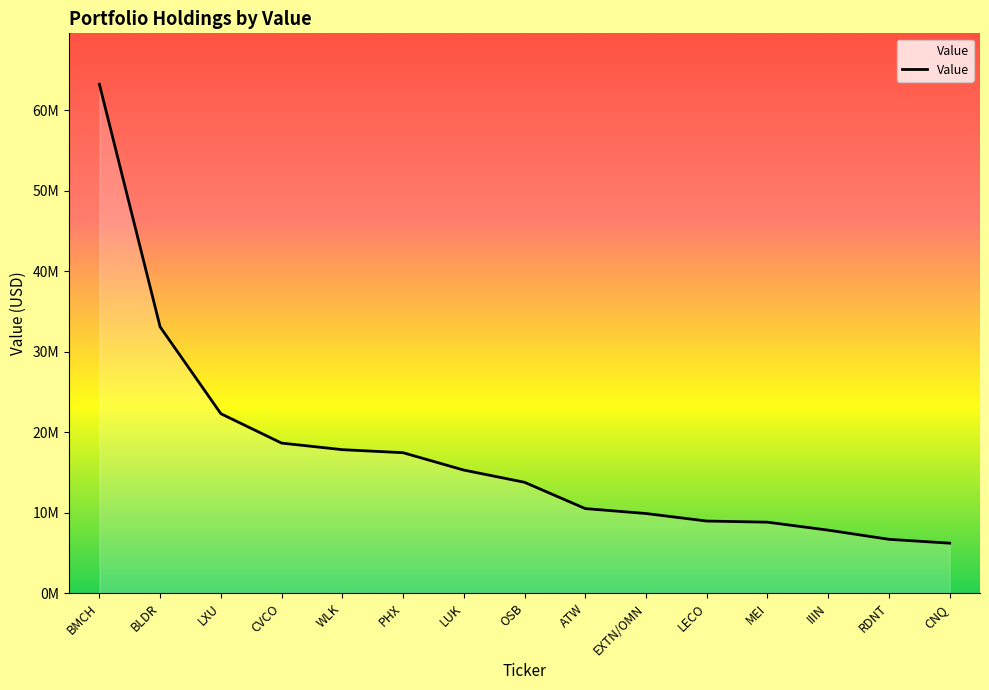

What is the change in value from OSB to RDNT?

-7088000